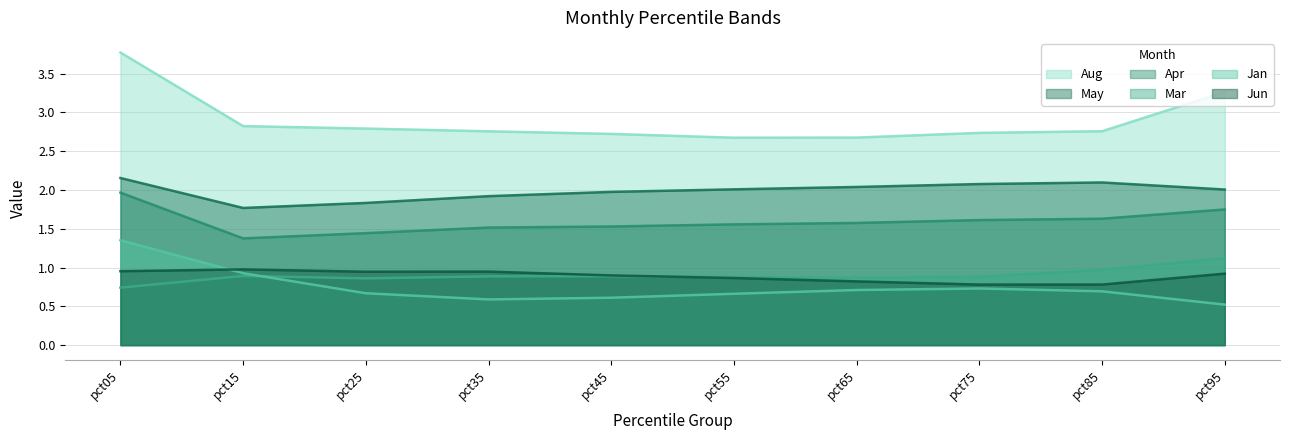

True or false: Aug and Jan cross at least once.

False